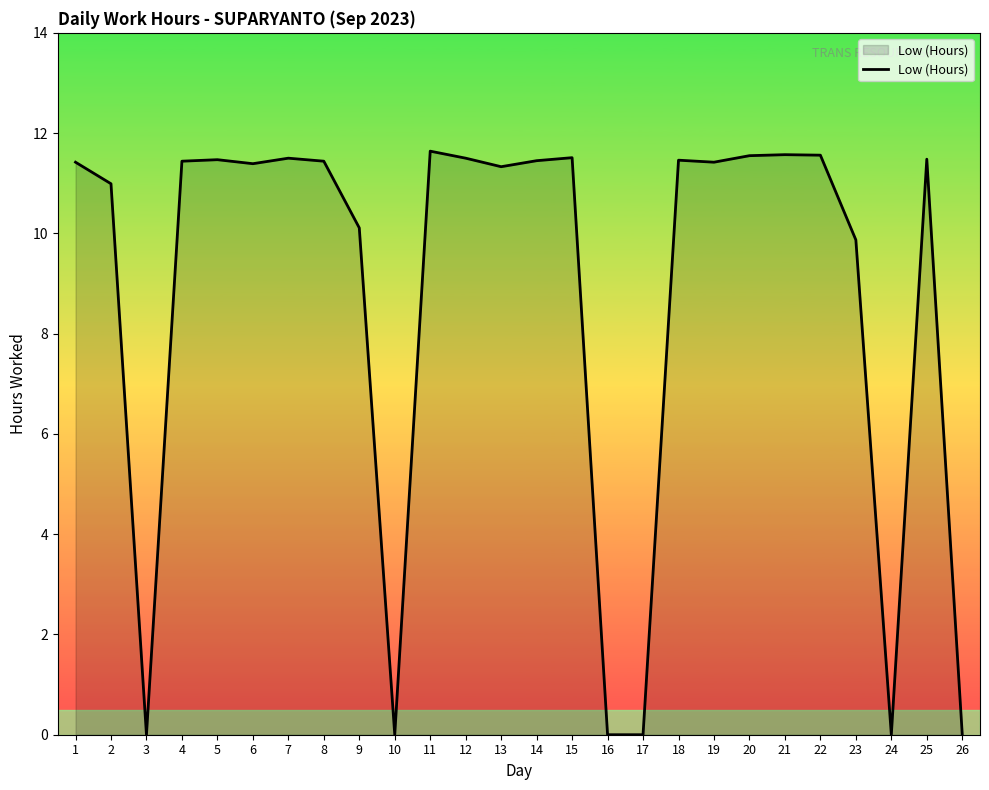

Between 24 and 13, which is larger?

13